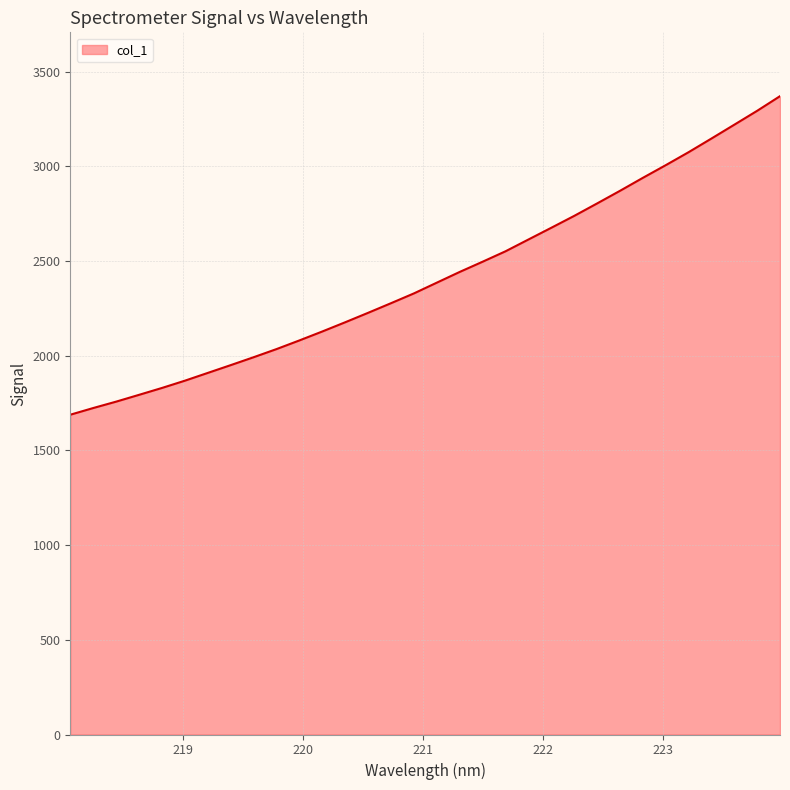

What is the minimum value shown in the chart?

1688.6